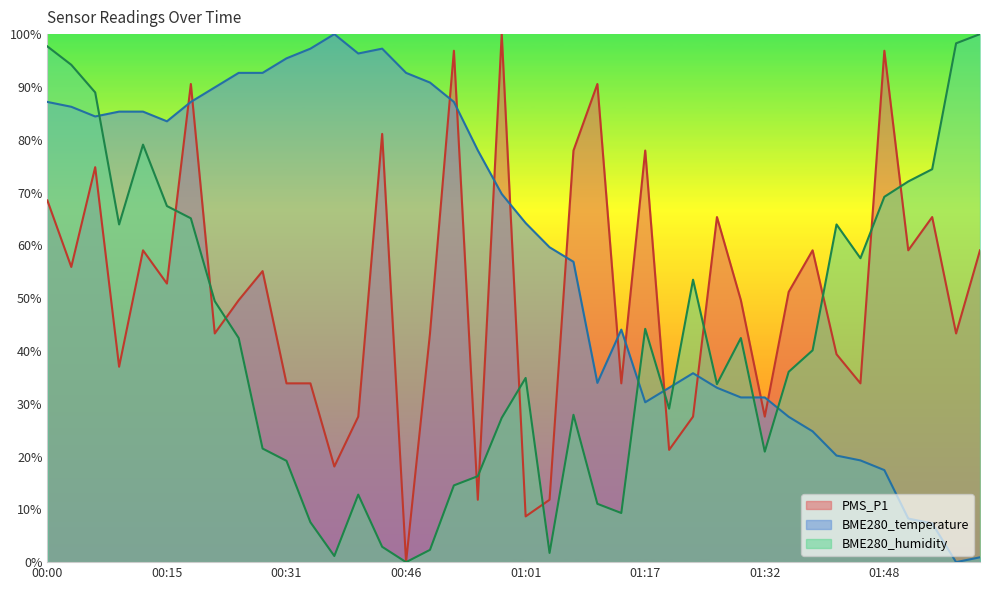

How many values in the PMS_P1 series exceed 51?

20